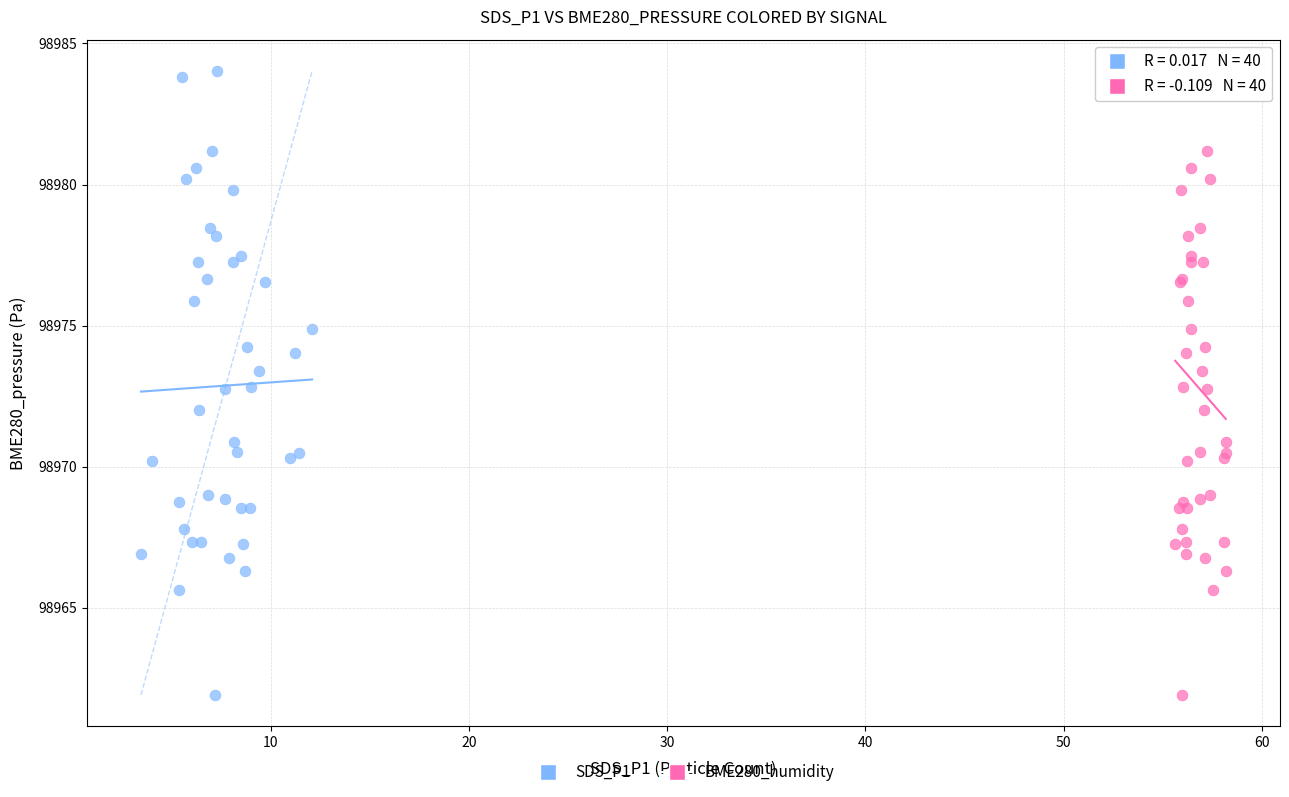

What are all the series names shown in the legend?

SDS_P1, BME280_humidity